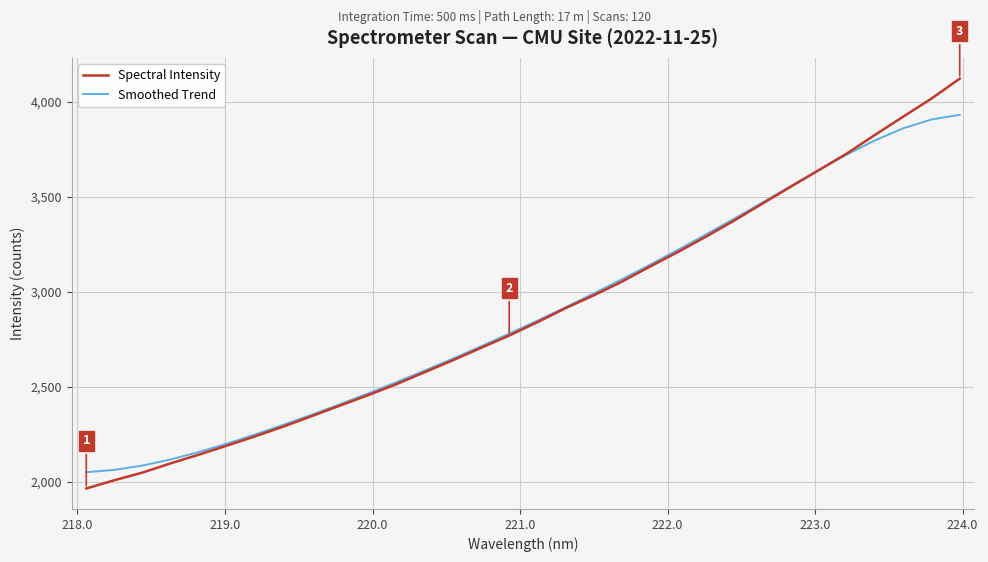

Which series has the largest range (max minus min)?

Spectral Intensity